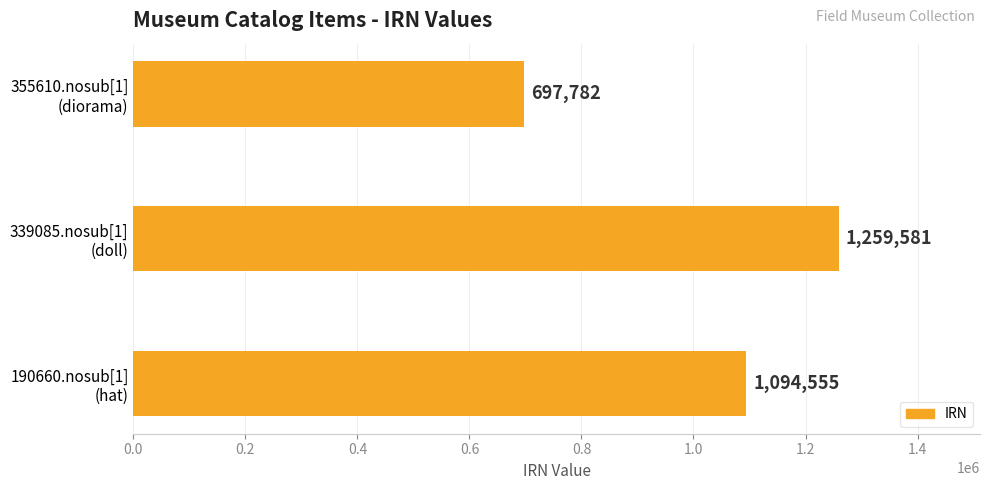

What is the sum of all values?

3051918